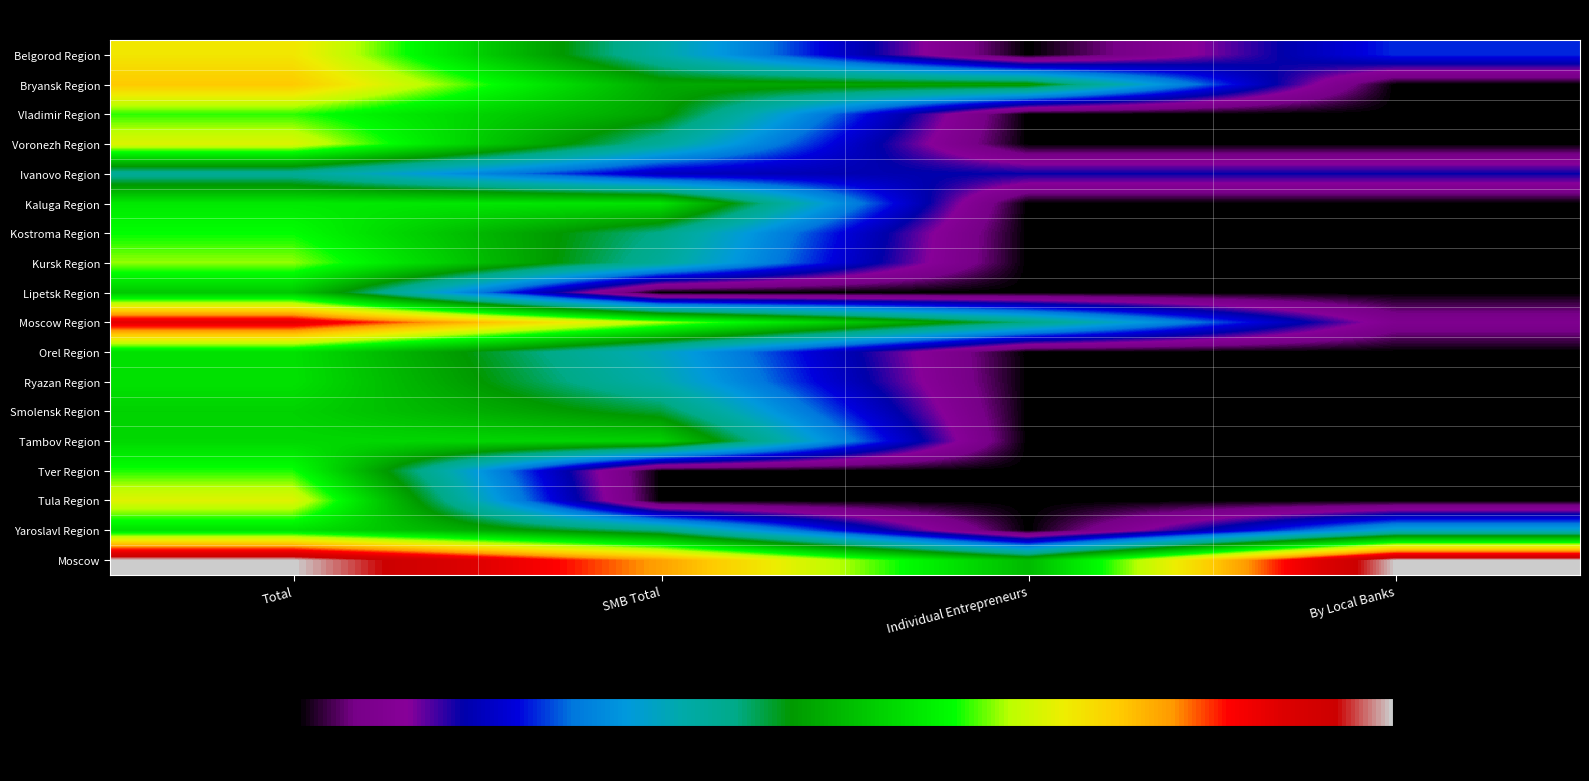

What is the spread (max minus min) of values at By Local Banks?

14.7